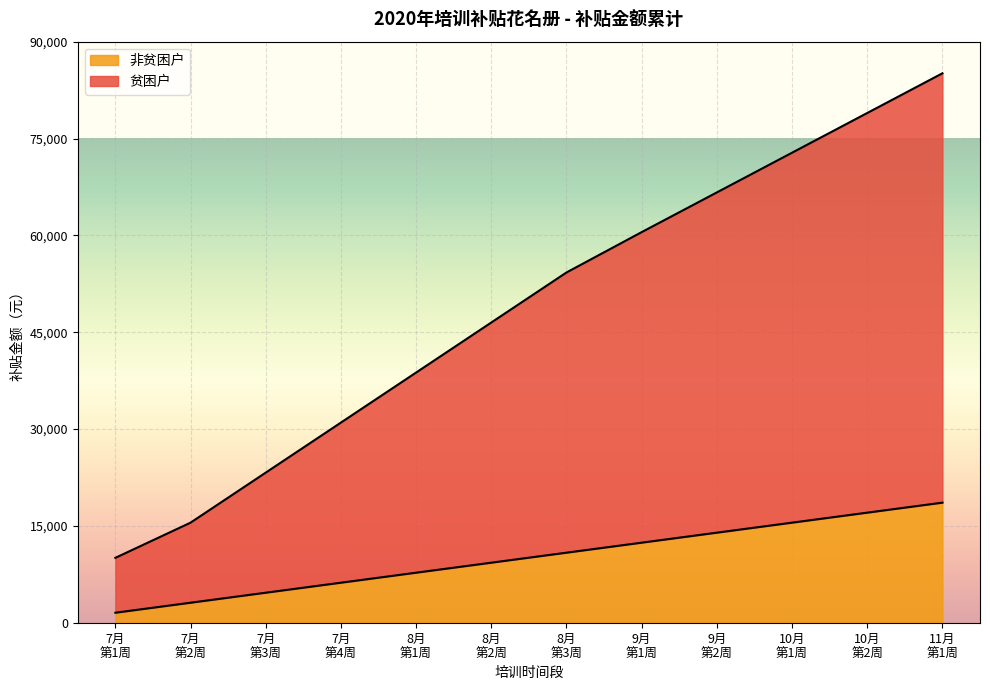

Reading left to right, list all the values displayed in this chart.

技能培训: 10050	15500	23250	31000	38750	46500	54250	60500	66650	72800	78950	85100
创业培训: 1550	3100	4650	6200	7750	9300	10850	12400	13950	15500	17050	18600